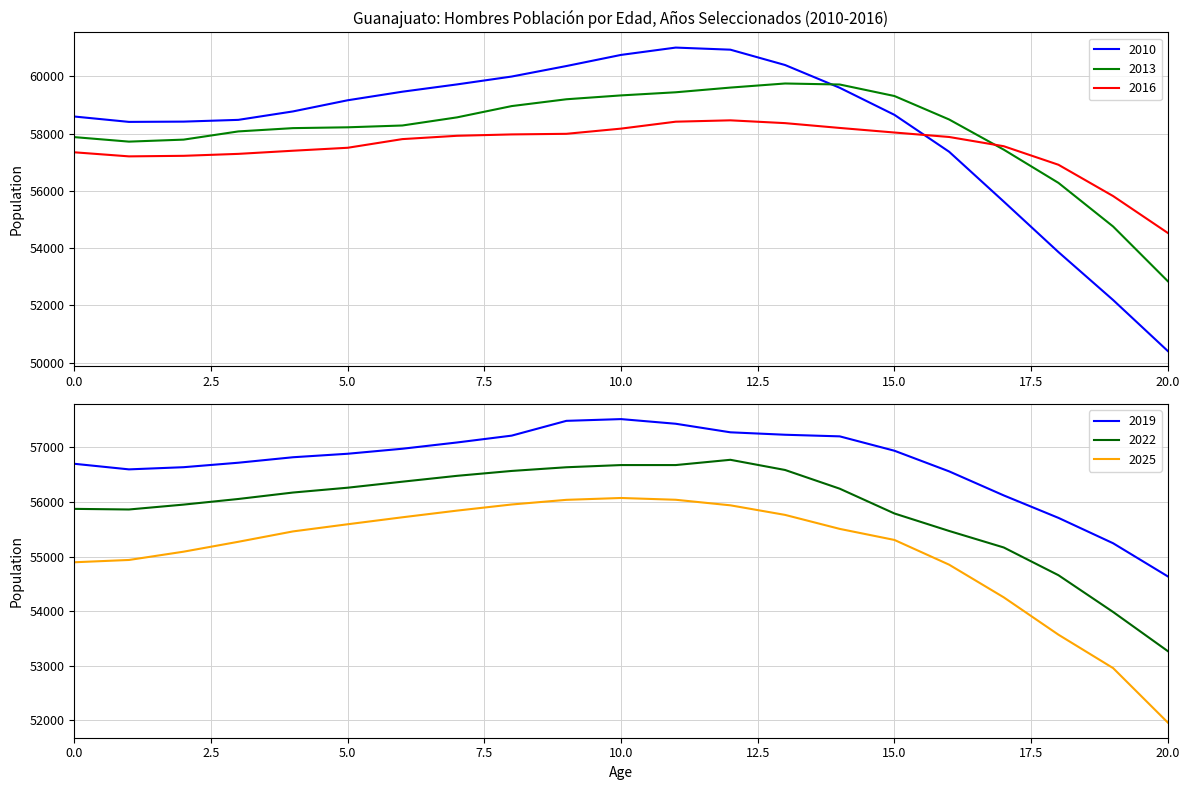

What is the minimum value for 2016?

54531.5